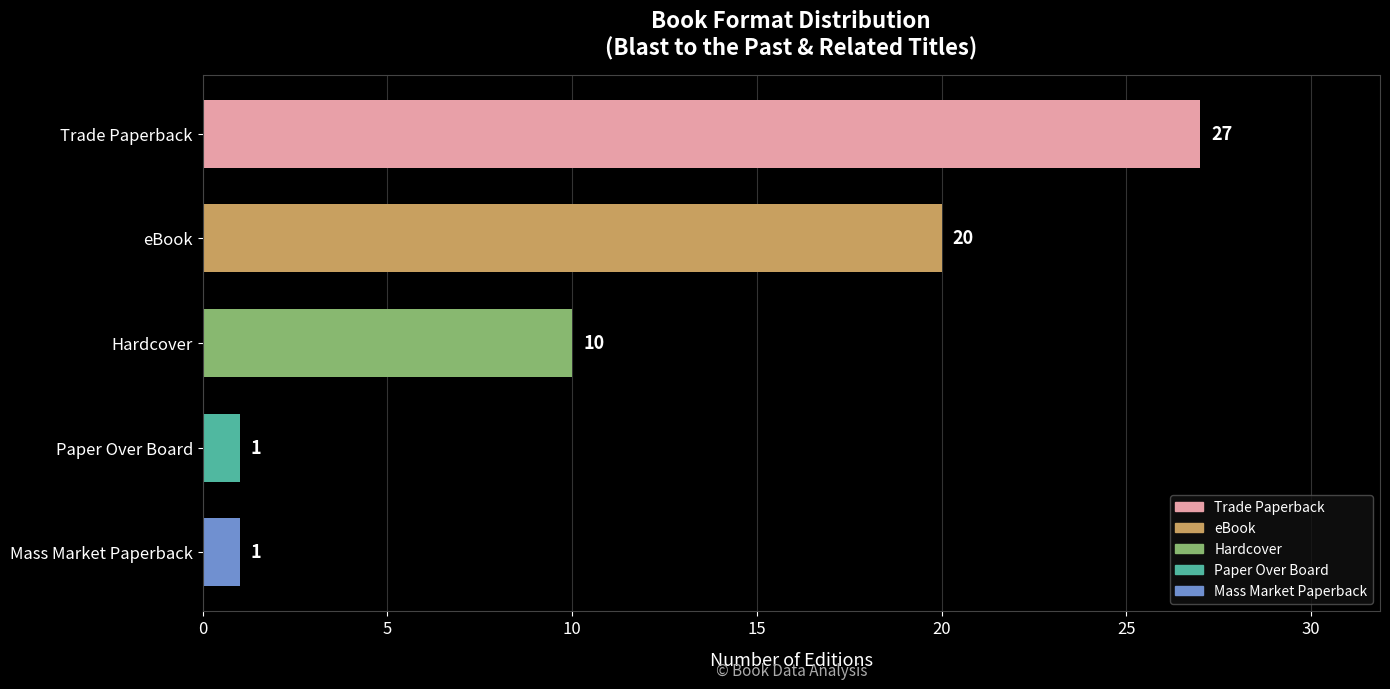

What is the greatest value displayed?

27